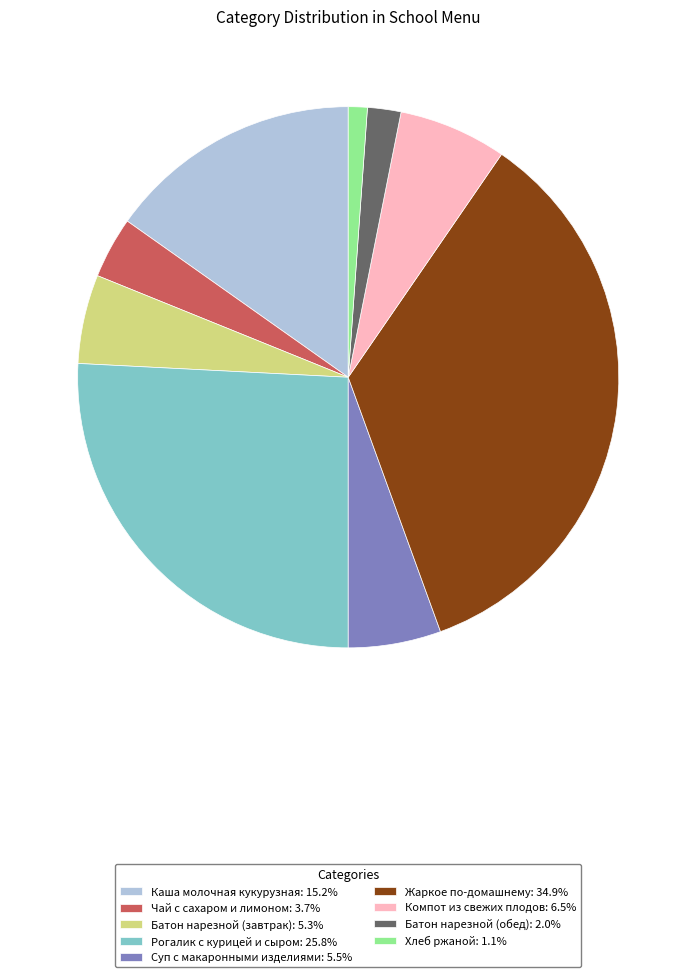

Count the number of slices in the pie.

9